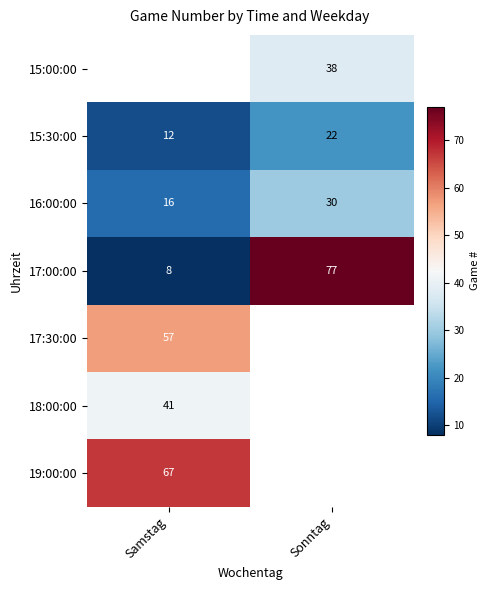

Where is 16:00:00 nearest to the value 23?

Samstag